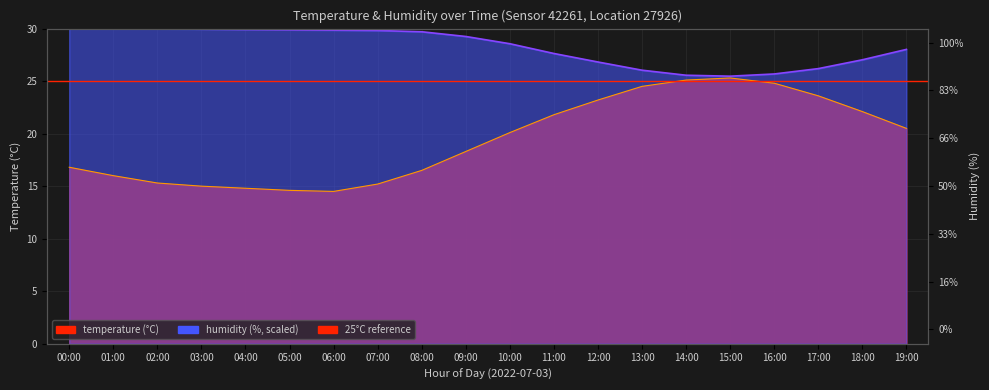

At which category does temperature reach its first local valley?

06:00